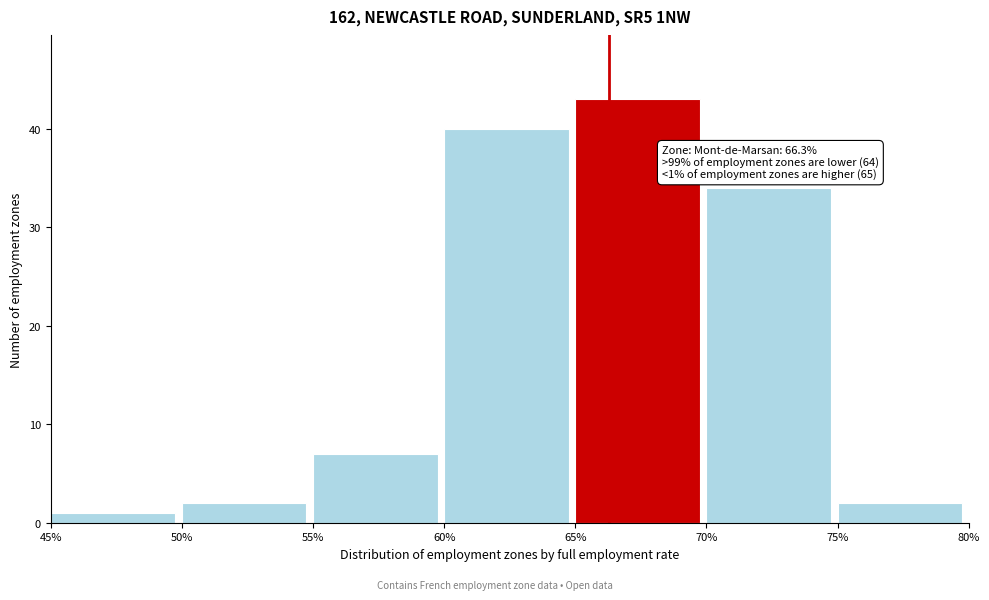

Over which range of the x-axis is the bar tallest?

65% to 70%